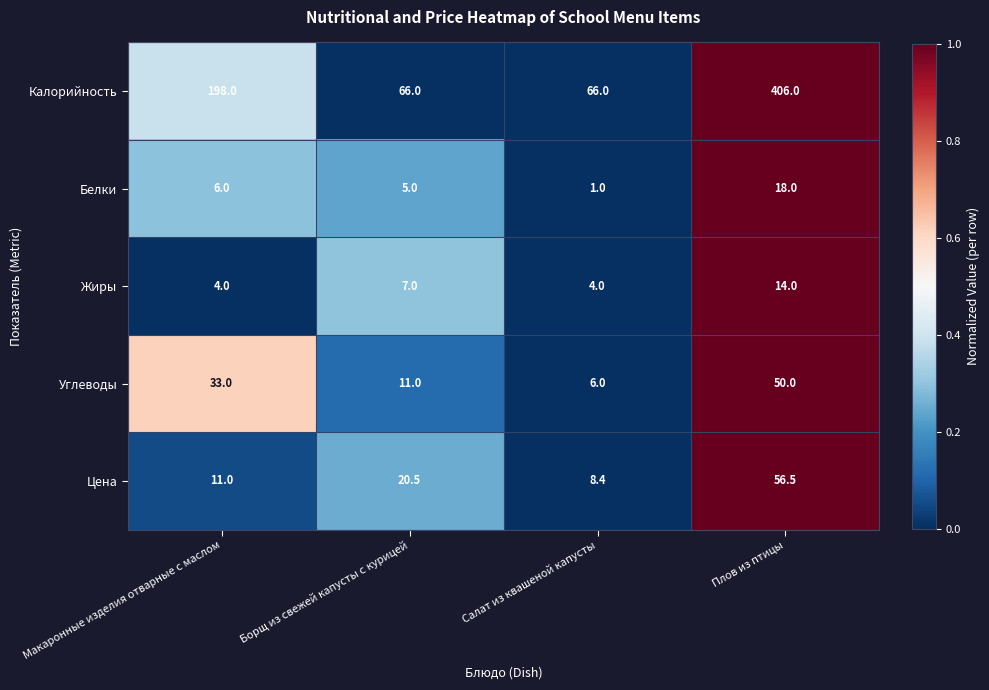

What is the total value across all series at Макаронные изделия отварные с маслом?

252.0